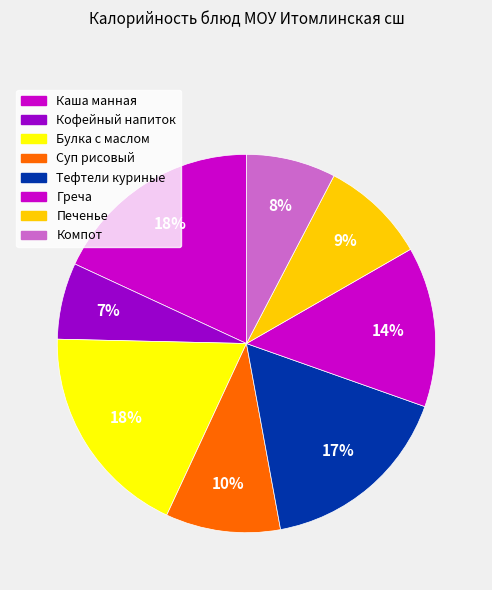

How many slices are in this pie chart?

8